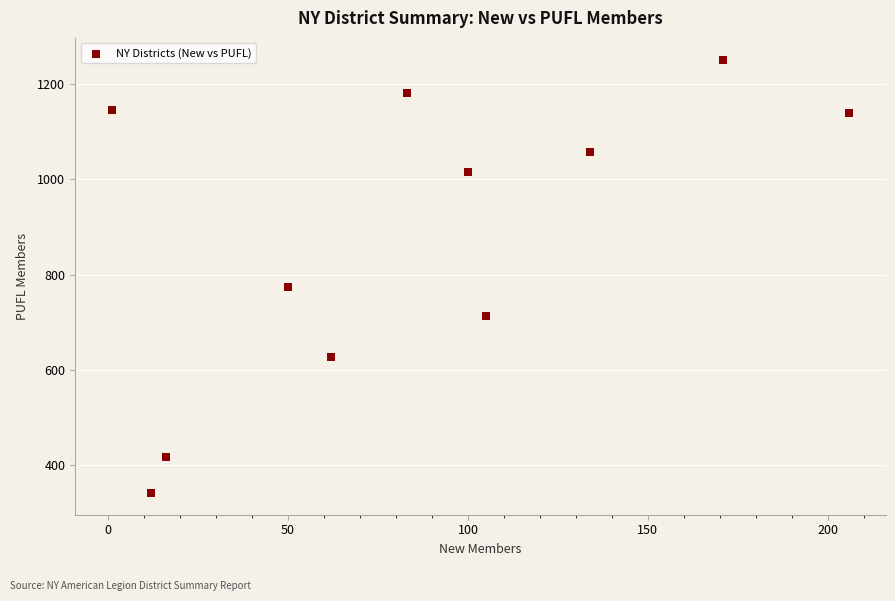

What Y value in the scatter plot is closest to 796?

775